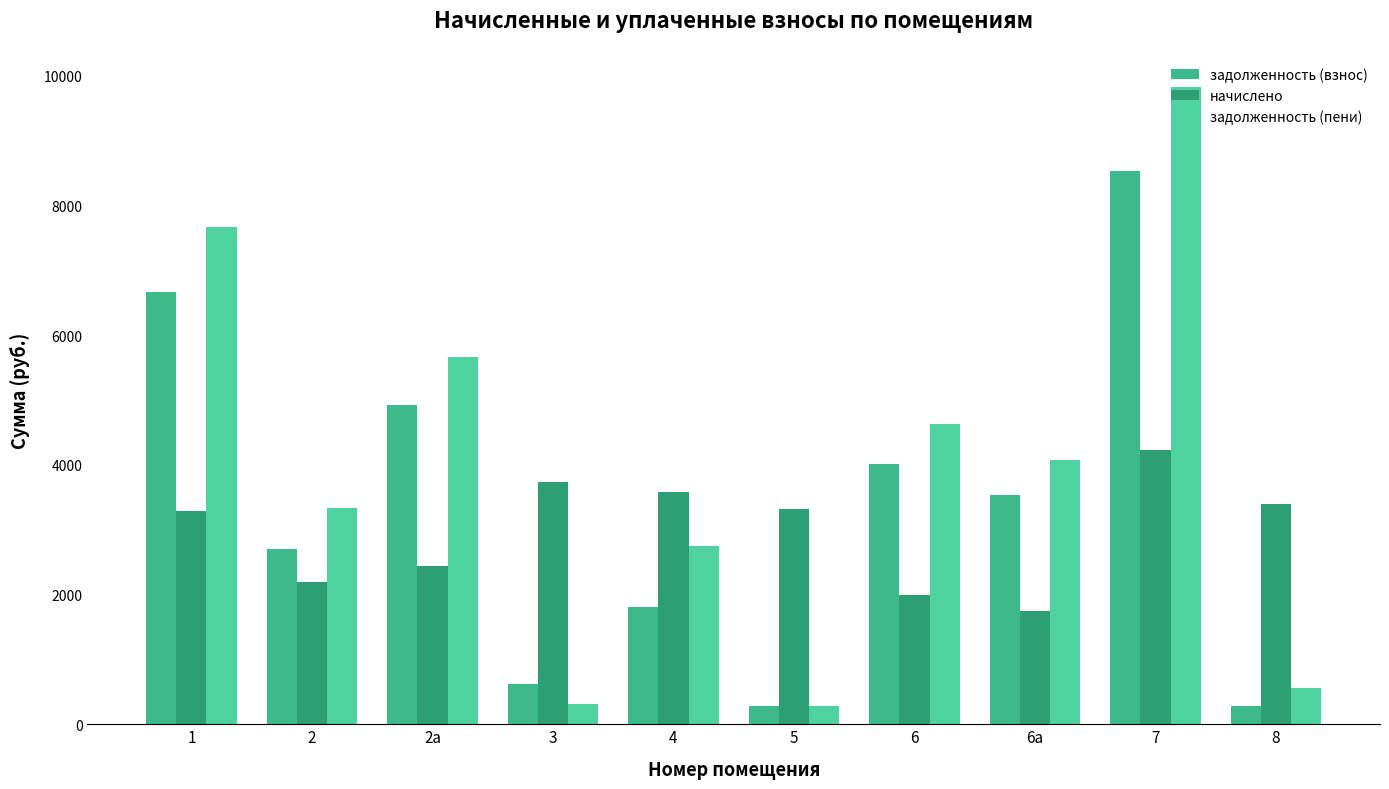

At which category is the sum across all series the highest?

7